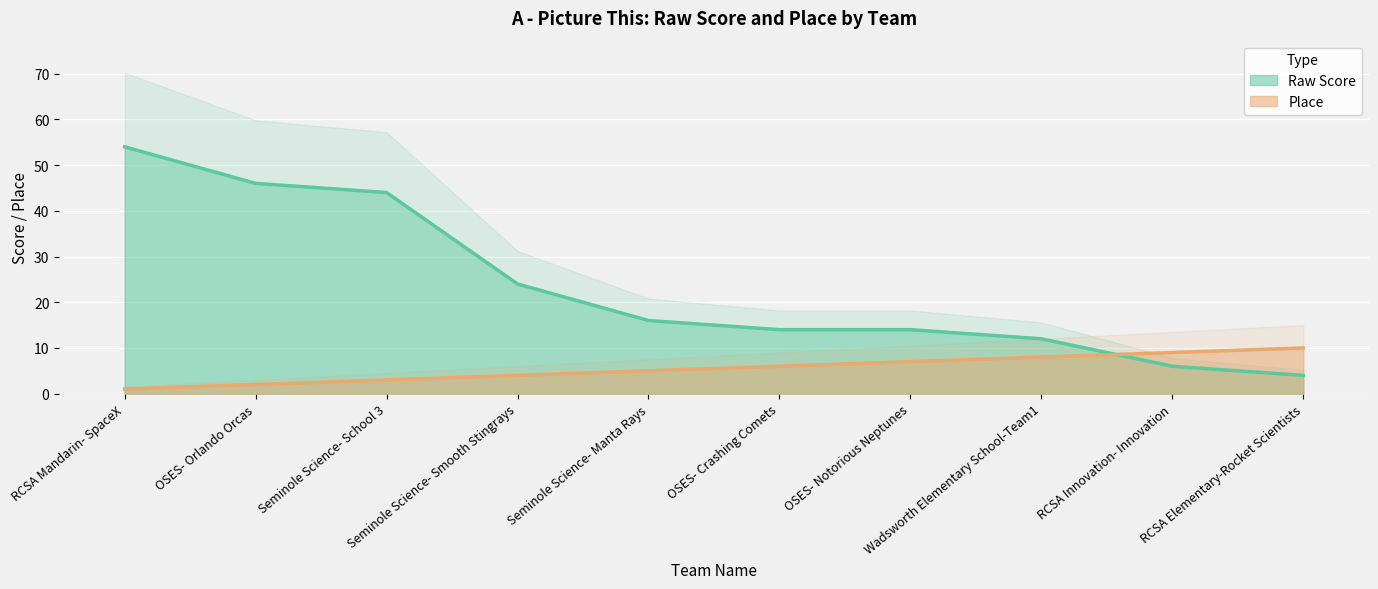

After their last crossing, which series has the higher values: Place or Raw Score?

Place